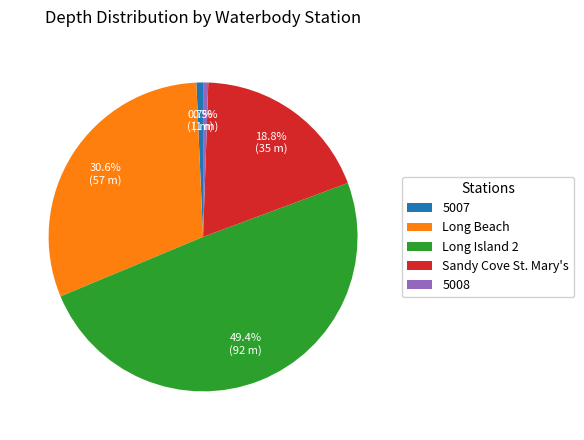

Which slice is the largest?

Long Island 2